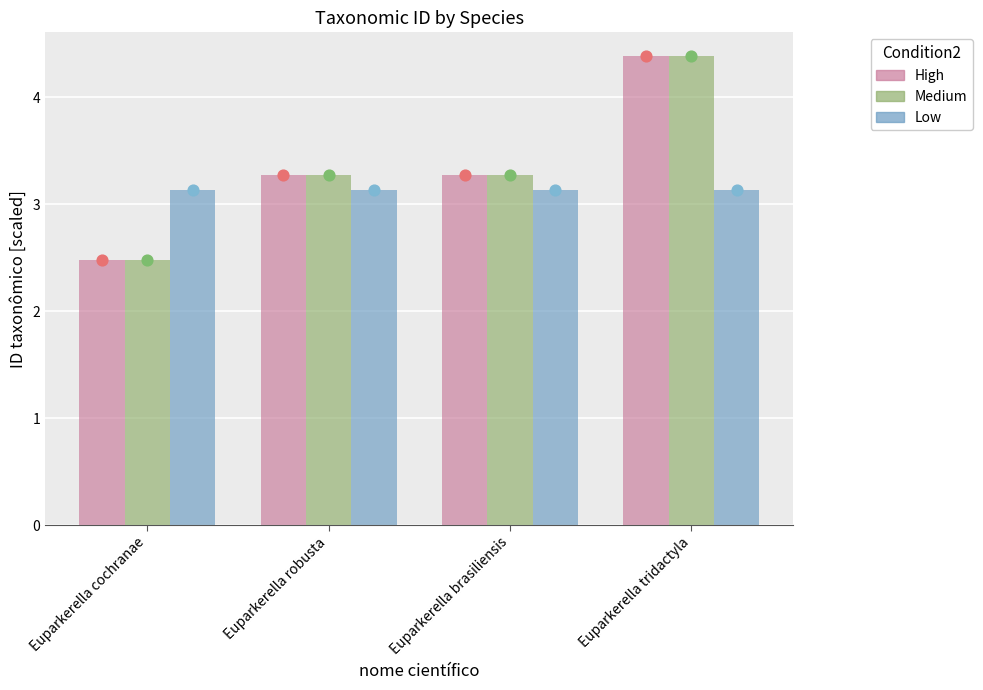

Which series contains the highest Y value?

High